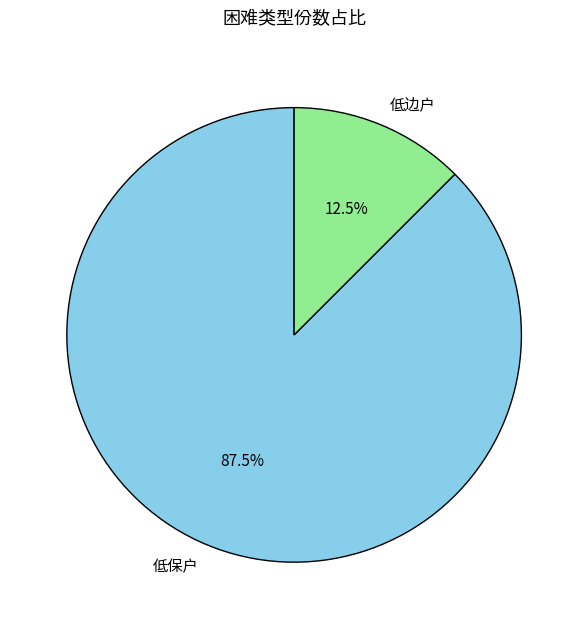

Which category accounts for the majority?

低保户